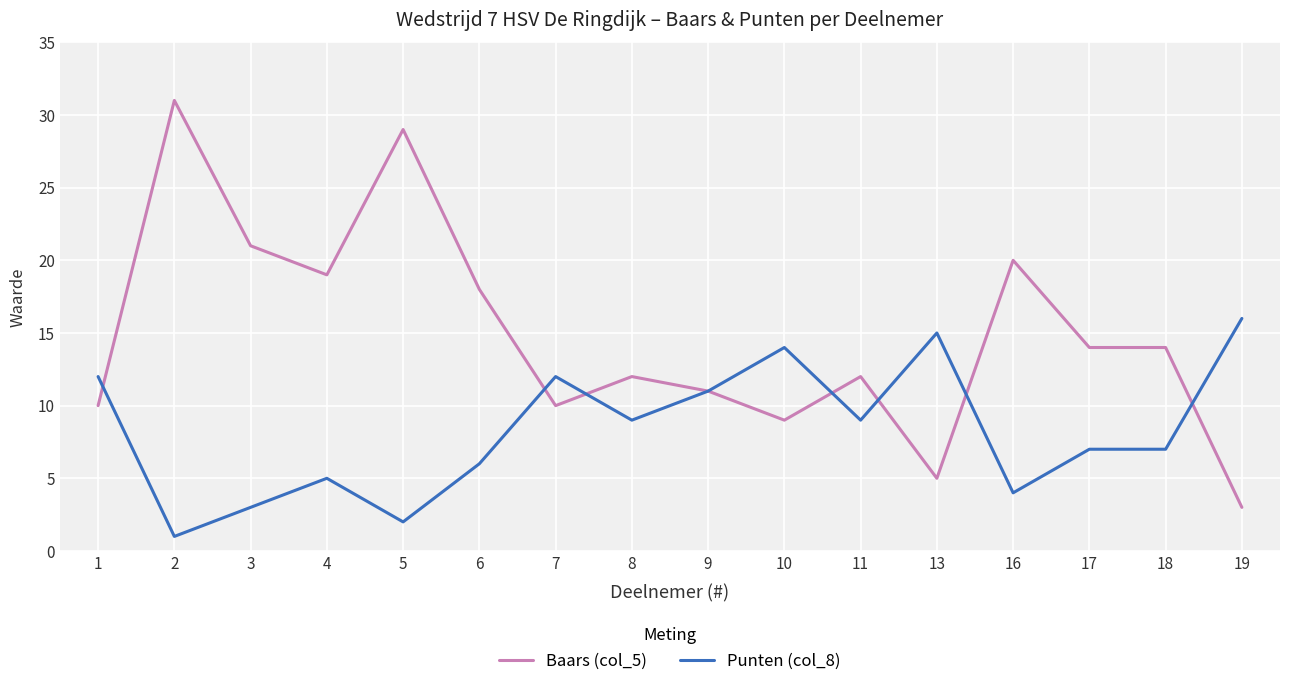

Reading right to left, transcribe all the data shown in this chart.

Baars (col_5): 3	14	14	20	5	12	9	11	12	10	18	29	19	21	31	10
Punten (col_8): 16	7	7	4	15	9	14	11	9	12	6	2	5	3	1	12